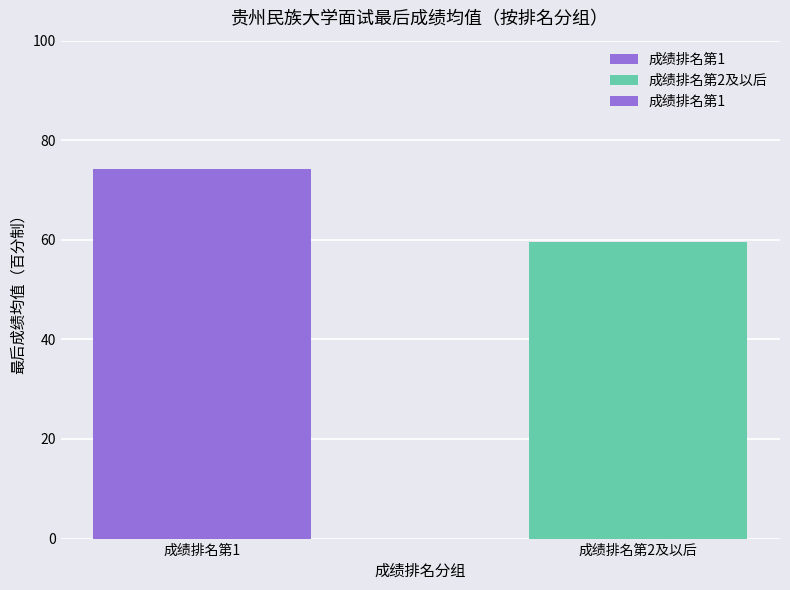

What is the maximum value shown in the chart?

74.2